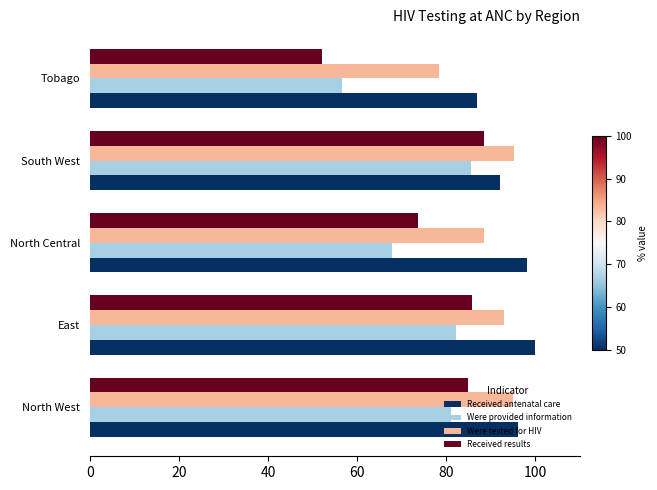

Which series has the largest total across all categories?

Received antenatal care